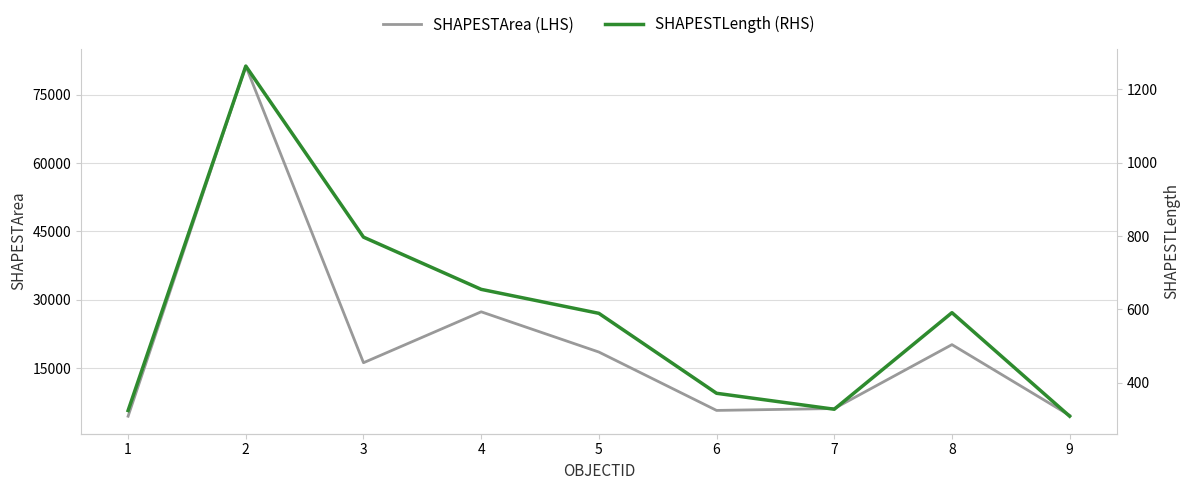

What is the difference between the second highest and minimum values in the SHAPESTArea (LHS) series?

22898.7